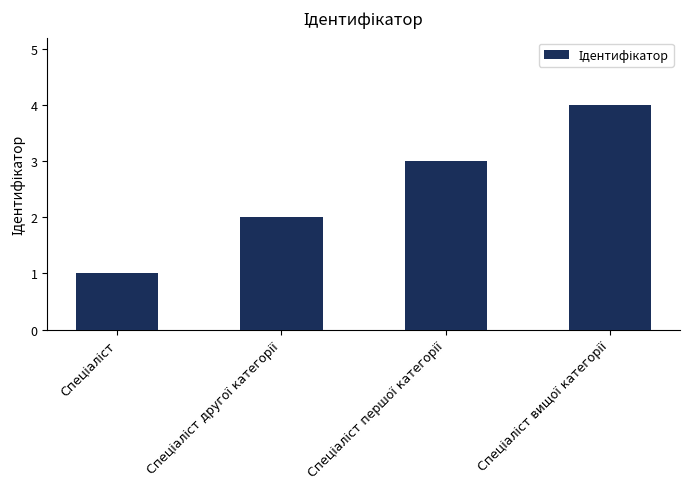

What is the minimum value shown in the chart?

1